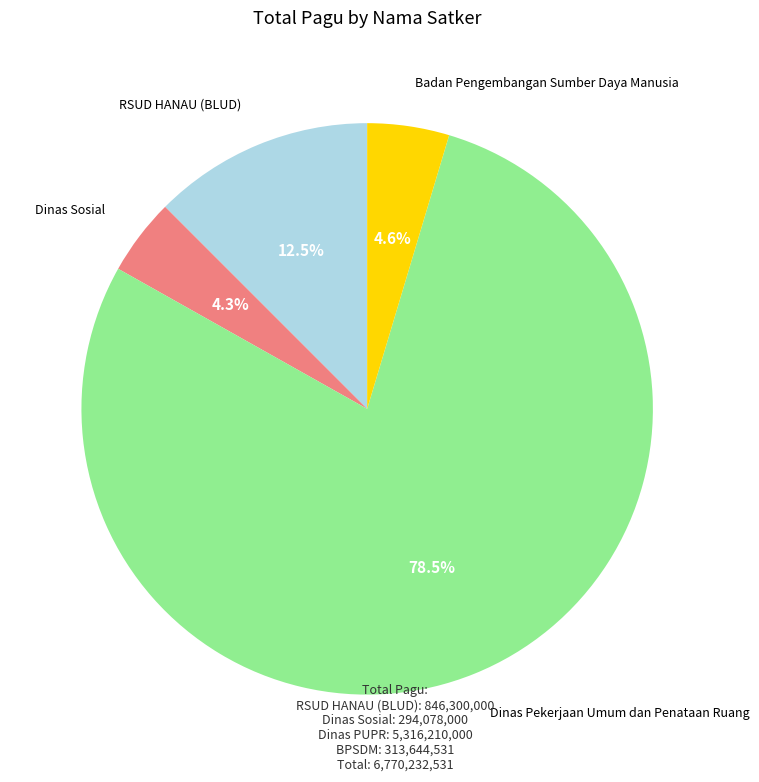

Which slice is the largest?

Dinas Pekerjaan Umum dan Penataan Ruang